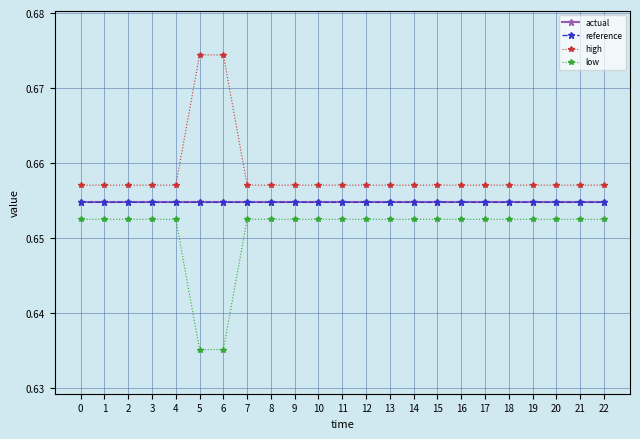

The high series shows 1.1 at 19. True or false?

False